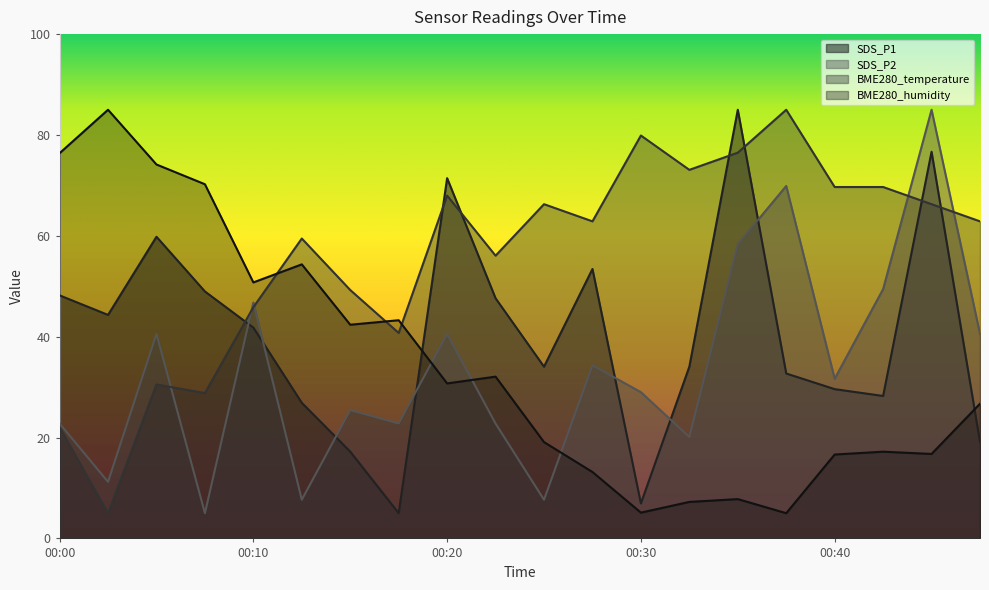

True or false: BME280_humidity has more than 1 interior local peaks.

True